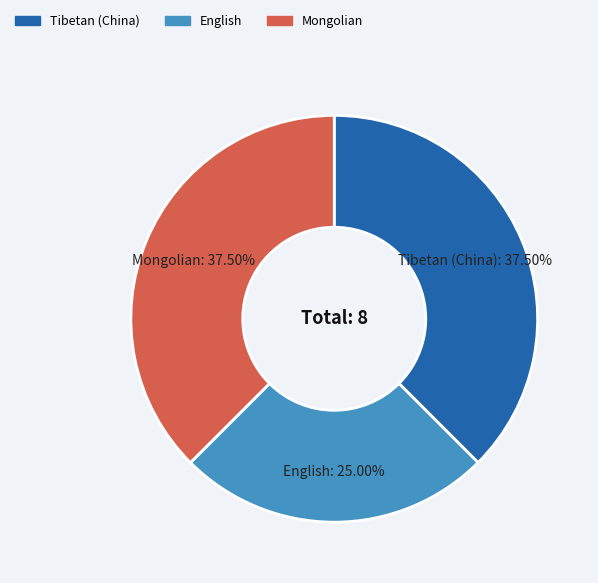

Approximately how many times larger is the value at English compared to Tibetan (China)?

0.7